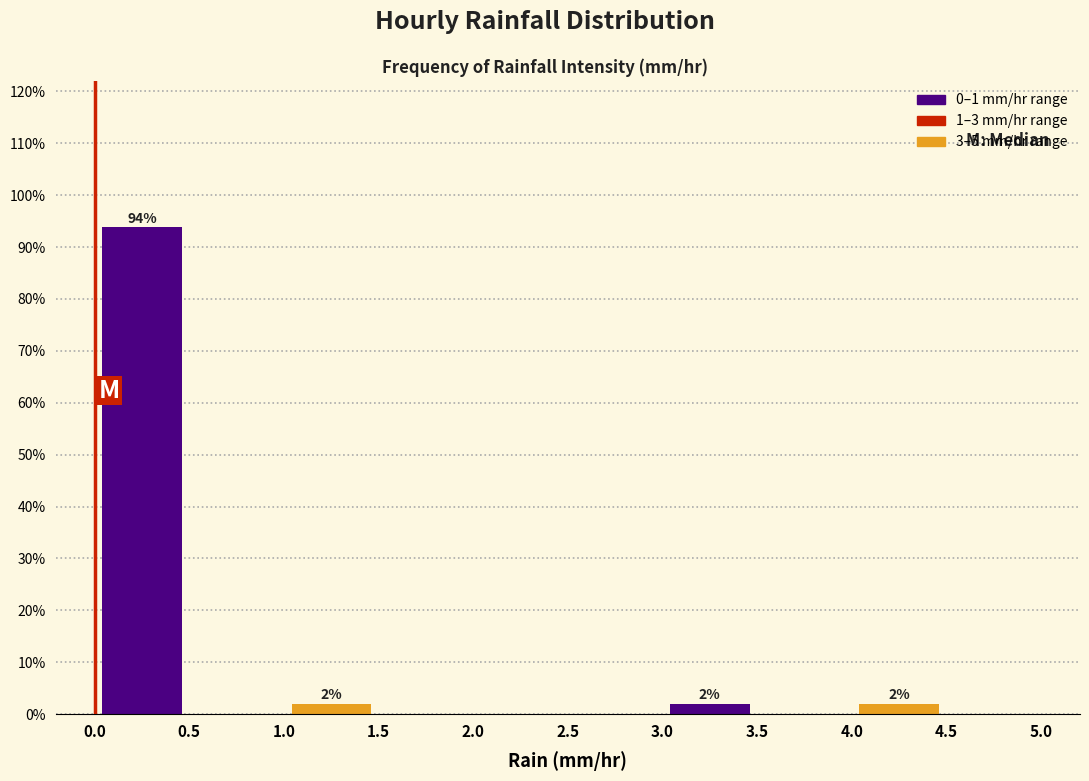

Over which range of the x-axis is the bar tallest?

0.0 to 0.5